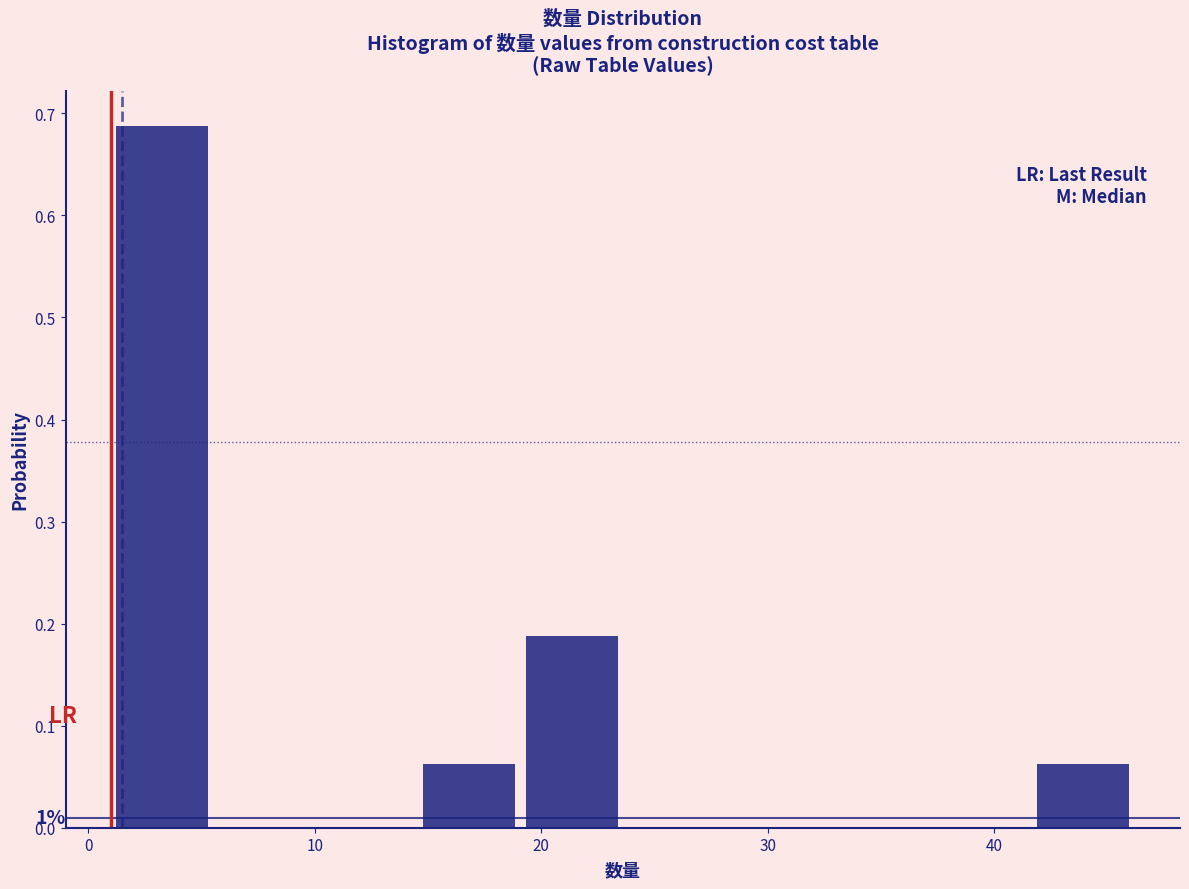

Over which range of the x-axis is the bar tallest?

1 to 6